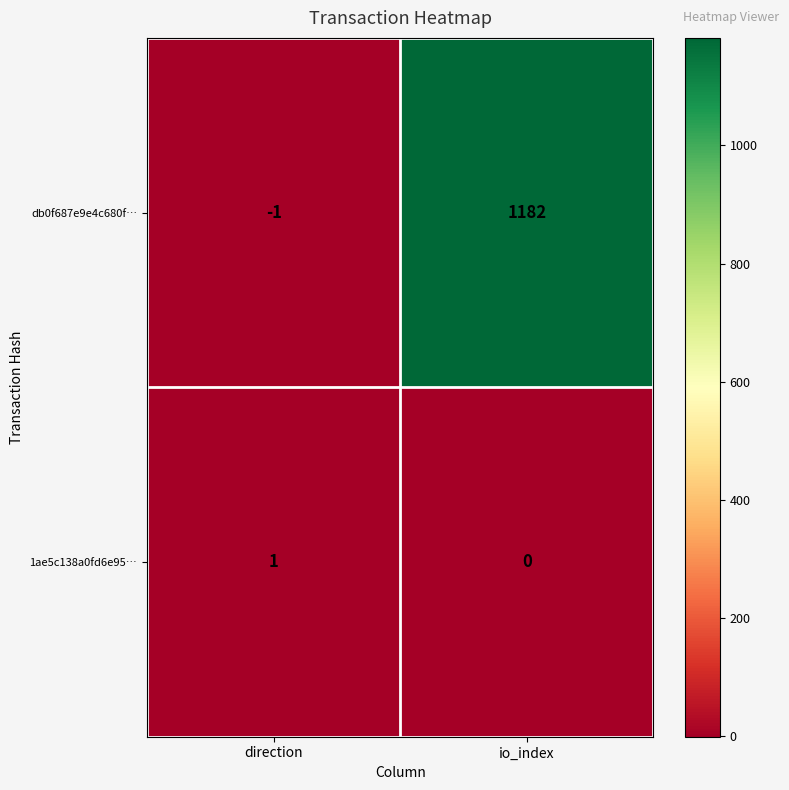

At io_index, list the series in order from smallest to largest.

1ae5c138a0fd6e95…, db0f687e9e4c680f…